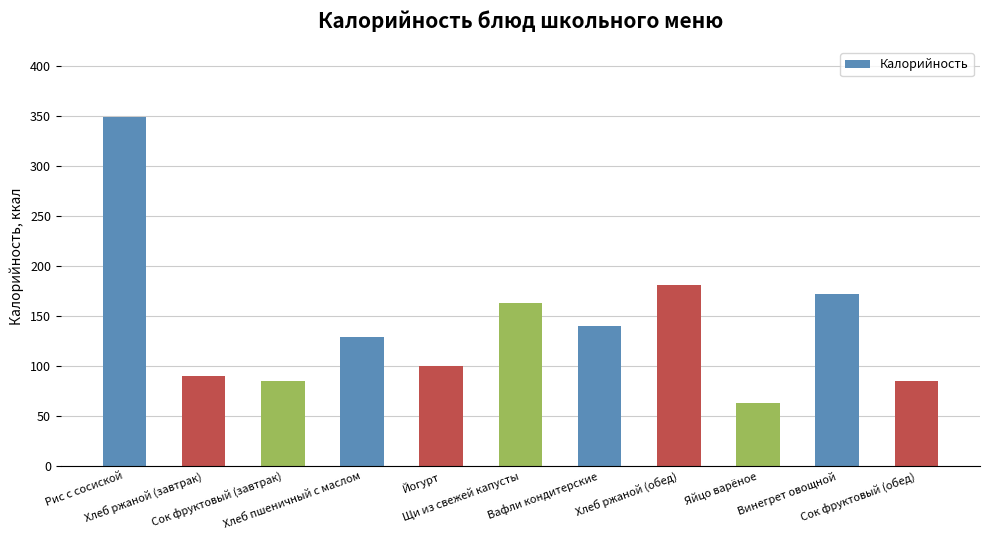

Reading left to right, list all the values displayed in this chart.

Рис с сосиской=349	Хлеб ржаной (завтрак)=90	Сок фруктовый (завтрак)=85	Хлеб пшеничный с маслом=129	Йогурт=100	Щи из свежей капусты=163	Вафли кондитерские=140	Хлеб ржаной (обед)=181	Яйцо варёное=63	Винегрет овощной=172	Сок фруктовый (обед)=85